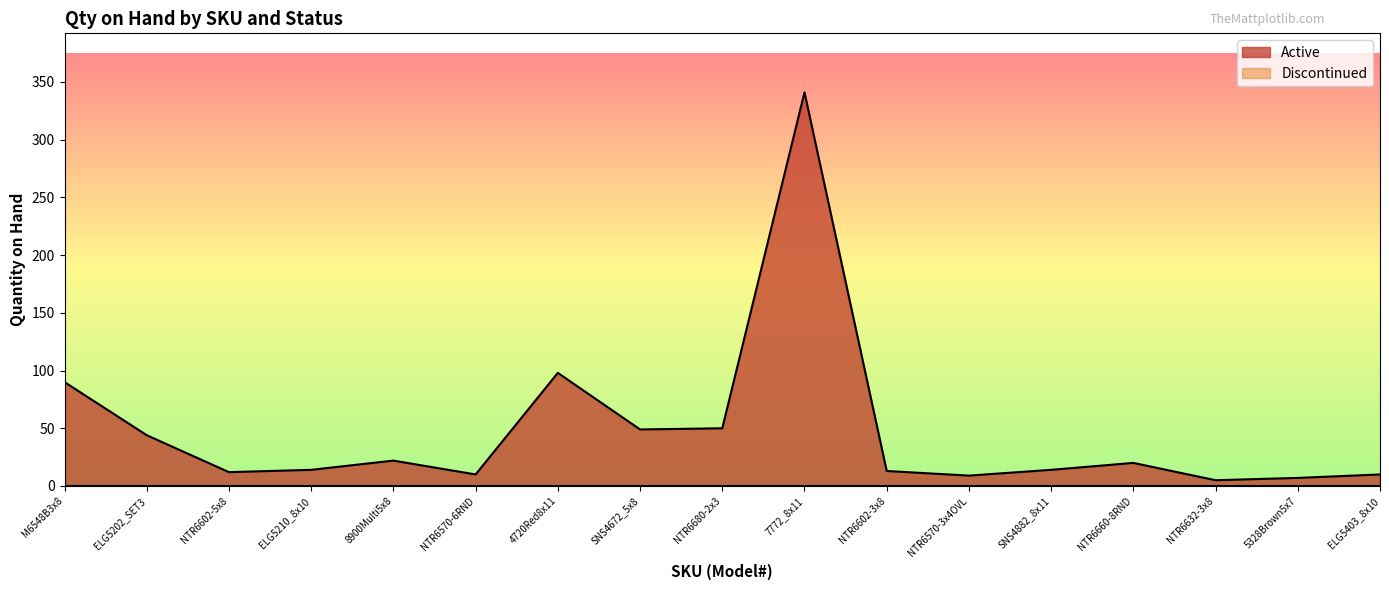

What is the label of the 12th point from the right?

NTR6570-6RND